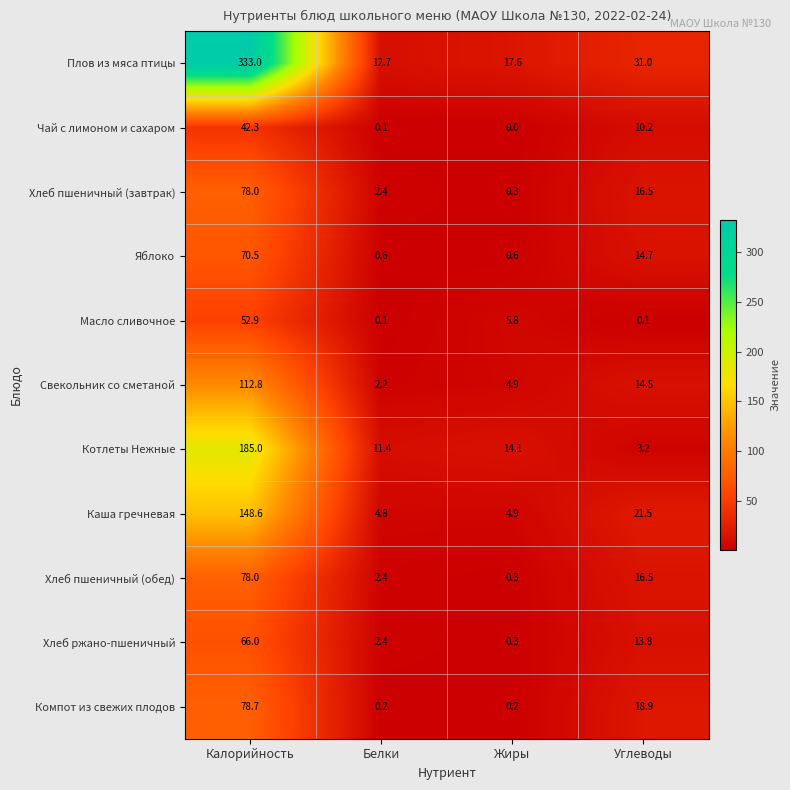

What is the difference between the maximum and minimum values in the Каша гречневая series?

143.8